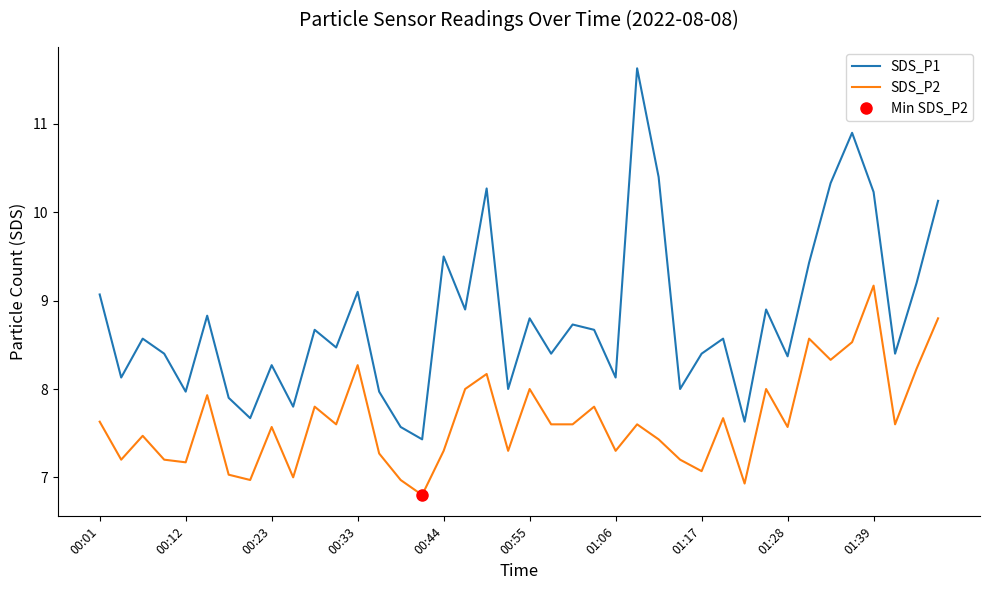

What is the difference between the second highest and second lowest values in the SDS_P1 series?

3.3